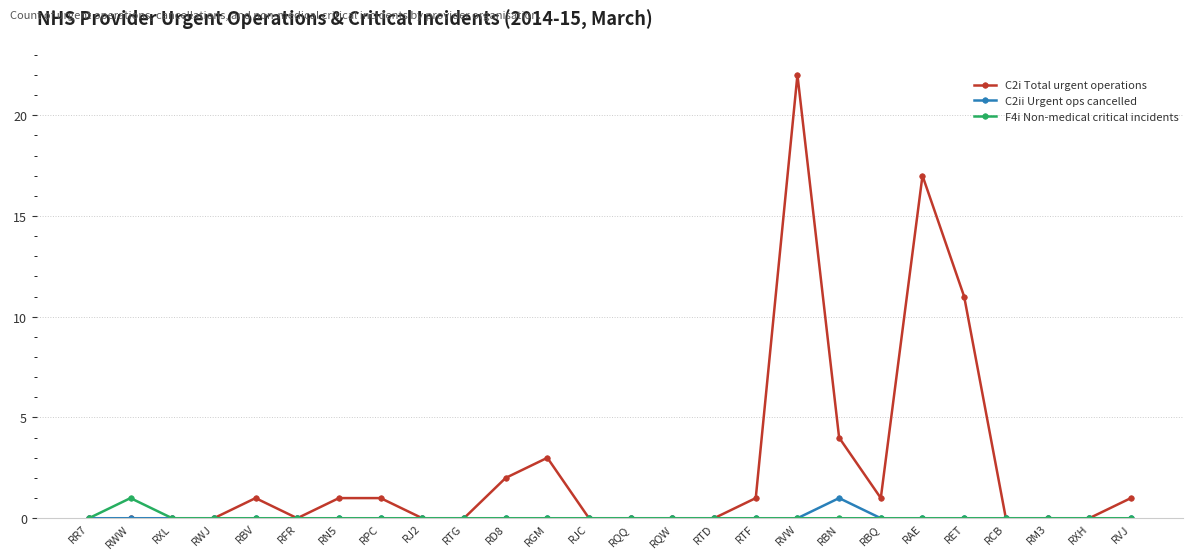

The C2ii Urgent ops cancelled series shows 0 at RJ2. True or false?

True